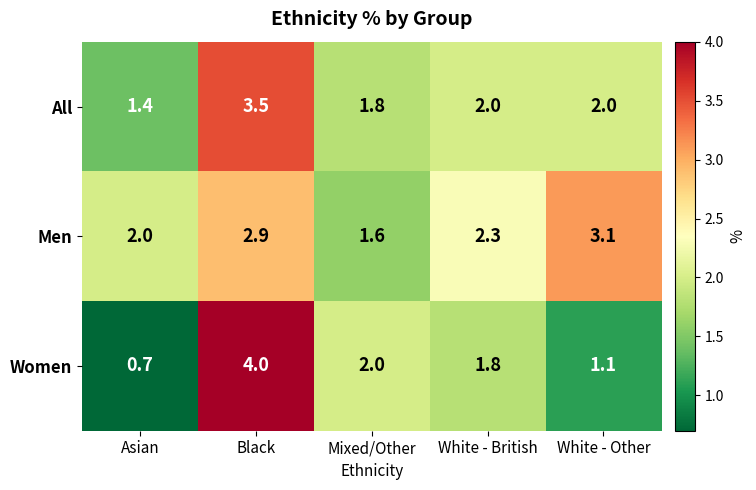

Which series has the largest total across all categories?

Men